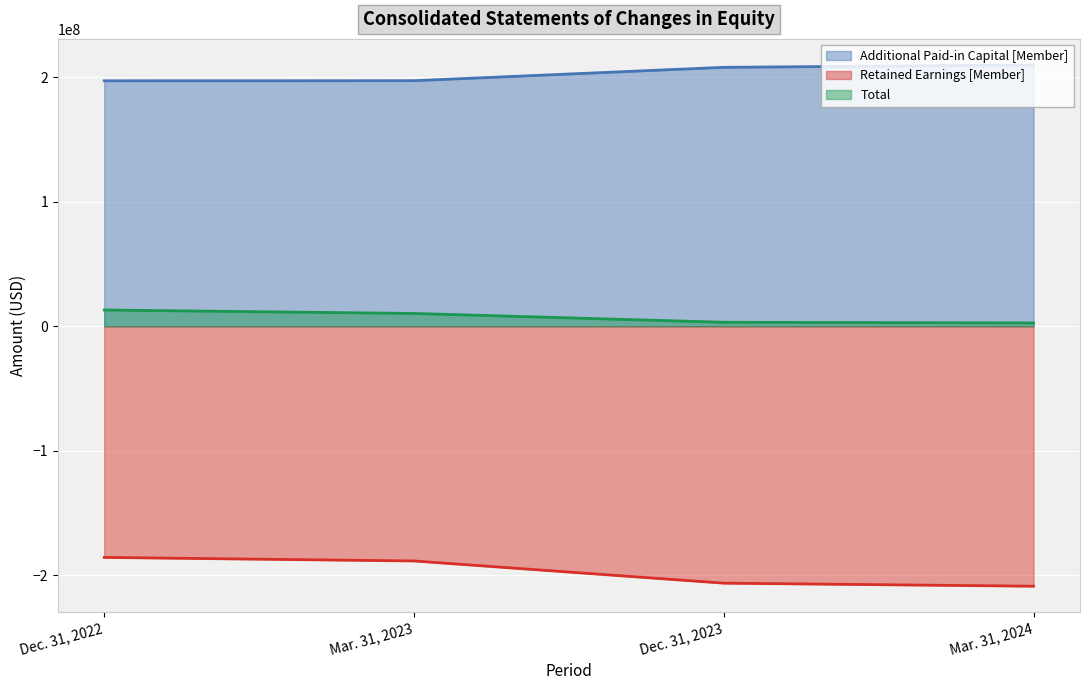

What is the sum of all Total values?

29047152